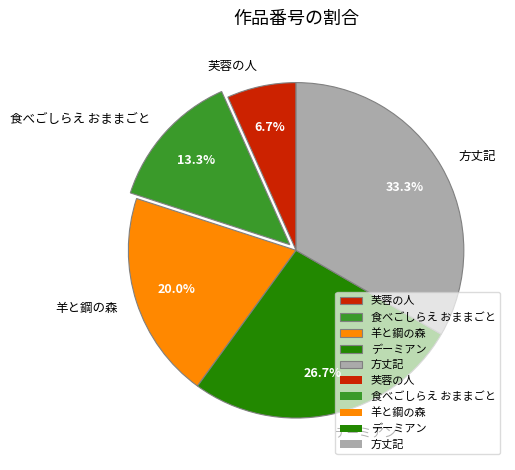

What is the smallest slice in the pie chart?

芙蓉の人